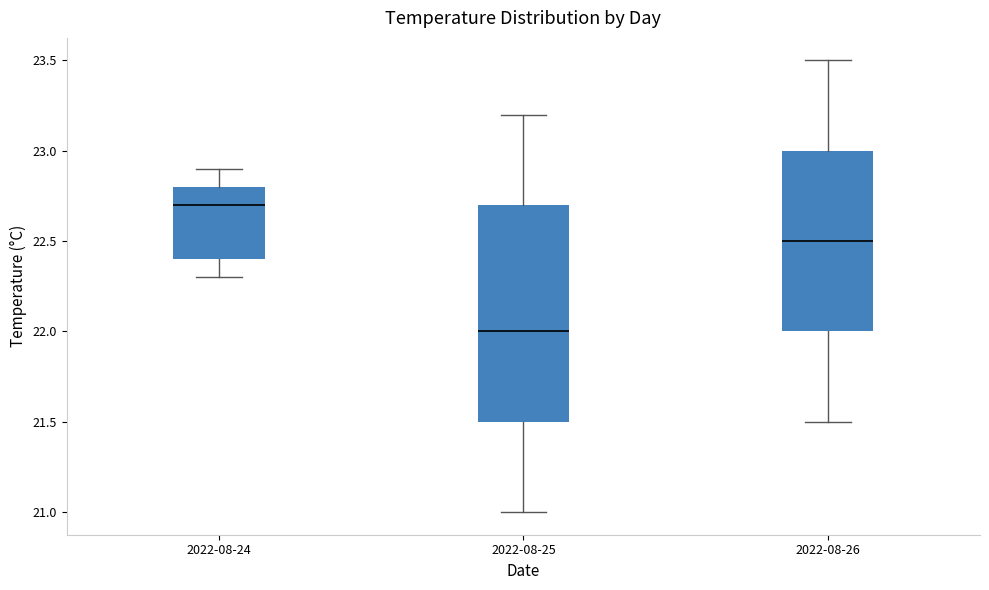

Reading left to right, transcribe this box plot: for each box, give where its median line is, the range the box spans, and where its two whiskers end, as read against the y-axis. The values are not printed on the chart, so give them approximately, as read against the axis.

2022-08-24: median 22.7, box 22.4 to 22.8, whiskers 22.3 to 22.9
2022-08-25: median 22.0, box 21.5 to 22.7, whiskers 21.0 to 23.2
2022-08-26: median 22.5, box 22.0 to 23.0, whiskers 21.5 to 23.5